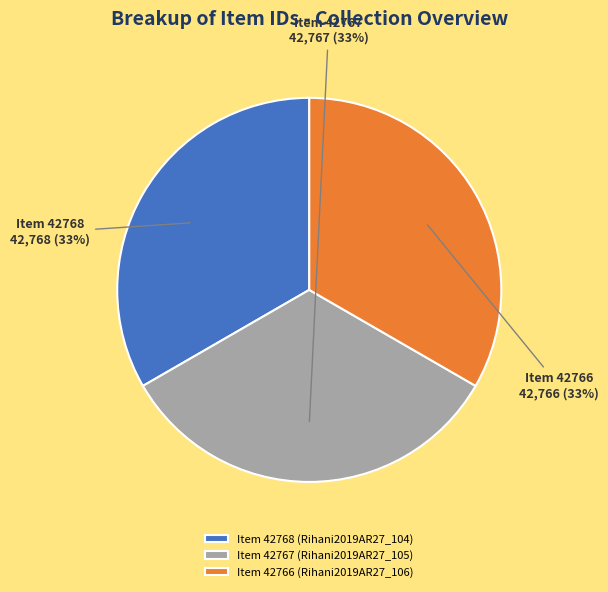

To the nearest percent, what is the combined percentage of Item 42767 (Rihani2019AR27_105) and Item 42766 (Rihani2019AR27_106)?

67%